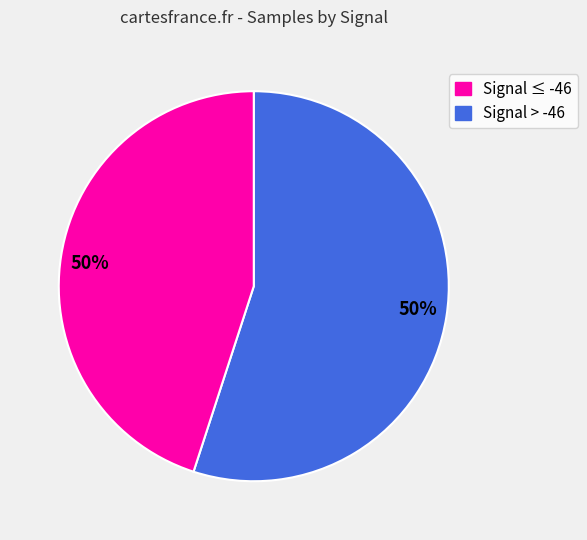

Is there a majority slice in this chart?

Yes